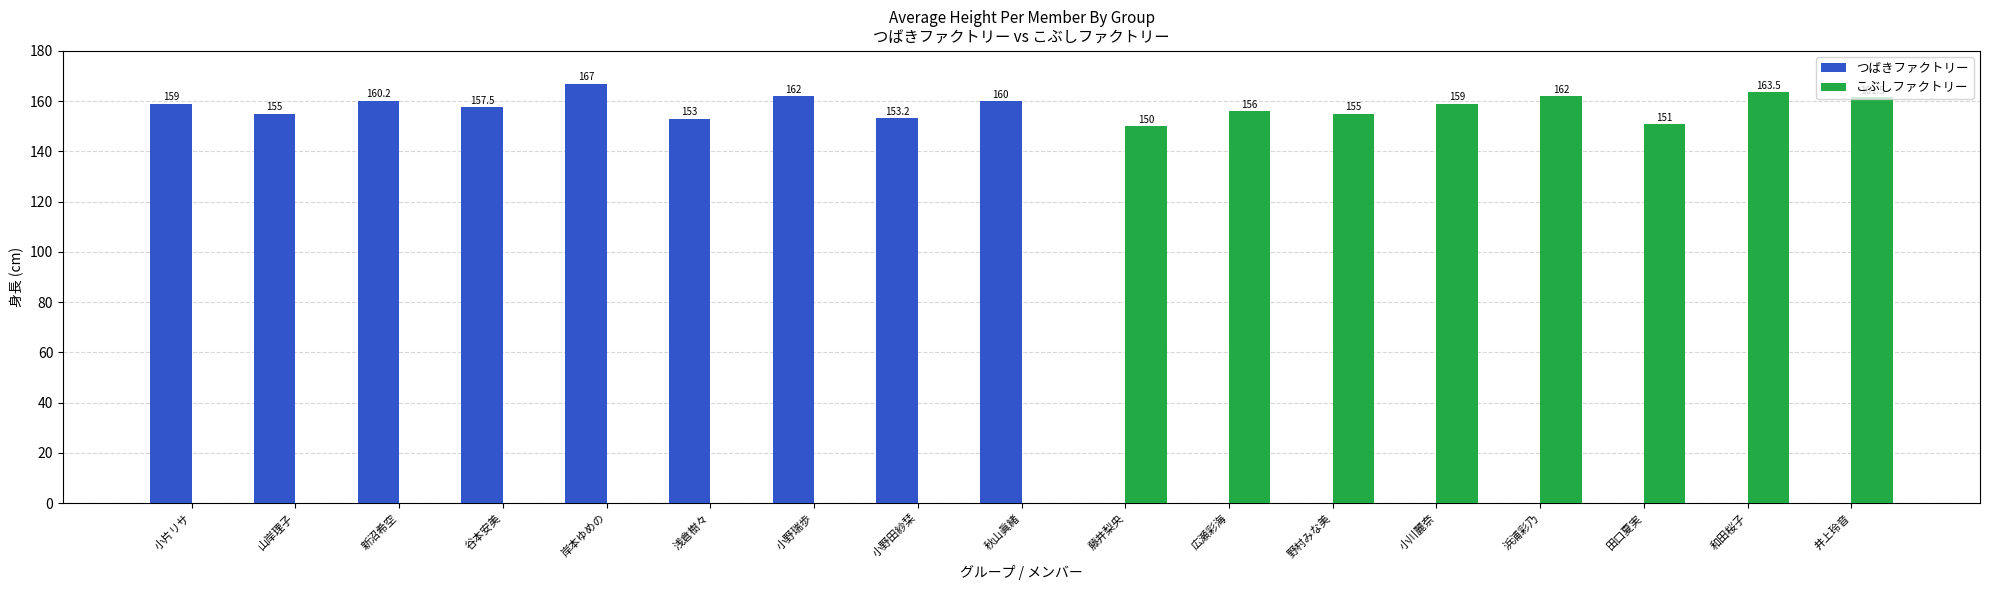

At which category is the sum across all series the highest?

岸本ゆめの